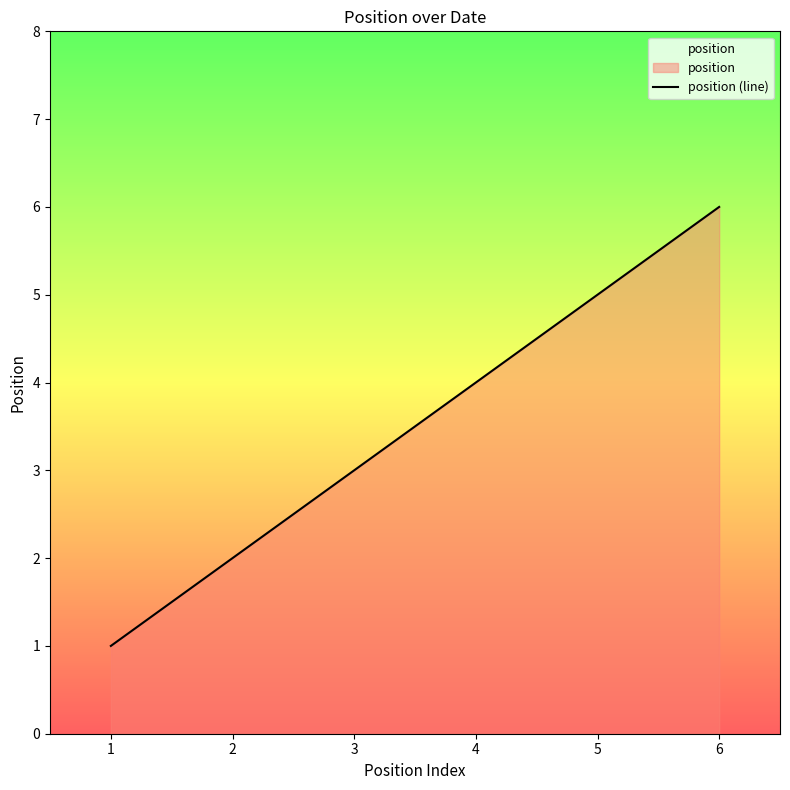

List the labels in order of value, smallest first.

1, 2, 3, 4, 5, 6